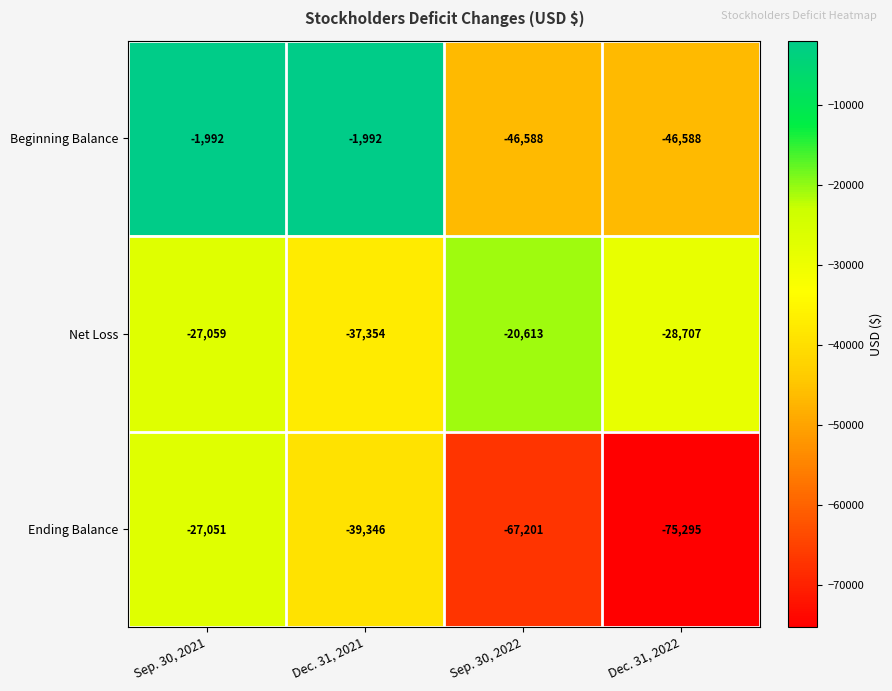

List the series in order of their peak value, highest first.

Beginning Balance, Net Loss, Ending Balance